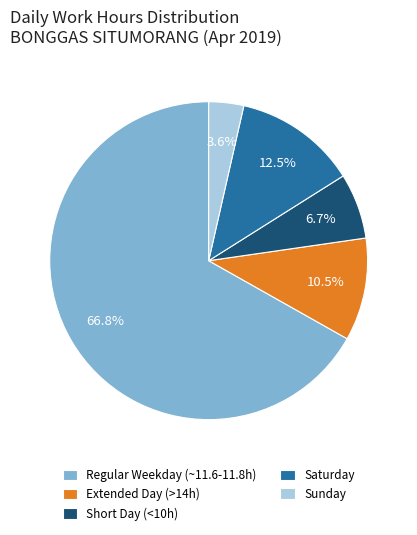

What portion of the pie excludes Sunday?

96.4%